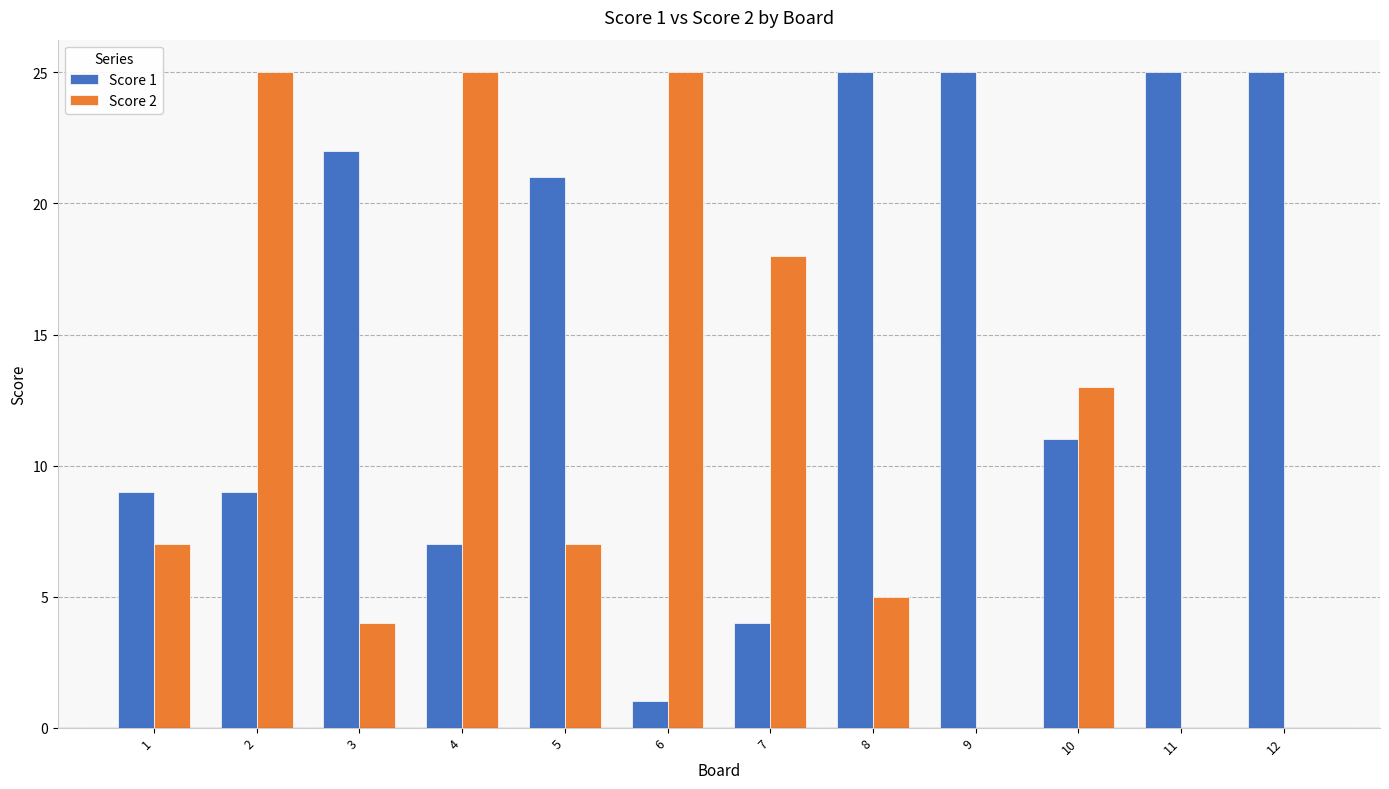

What is the maximum value for Score 2?

25